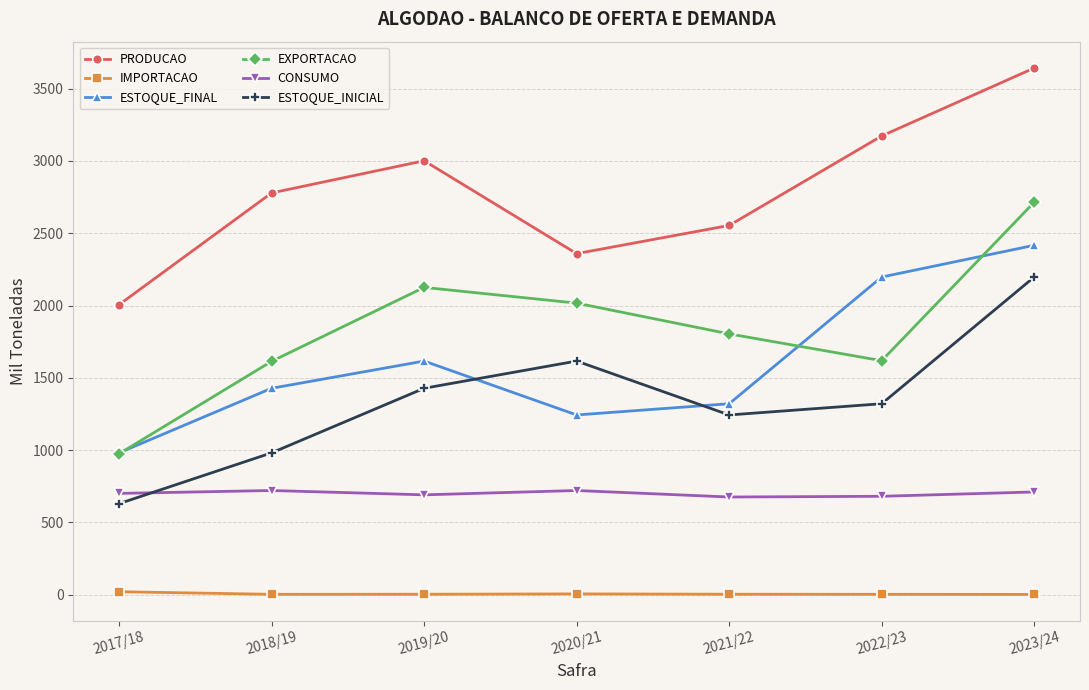

What is the sum of the ESTOQUE_FINAL values at 2023/24 and 2018/19?

3844.0